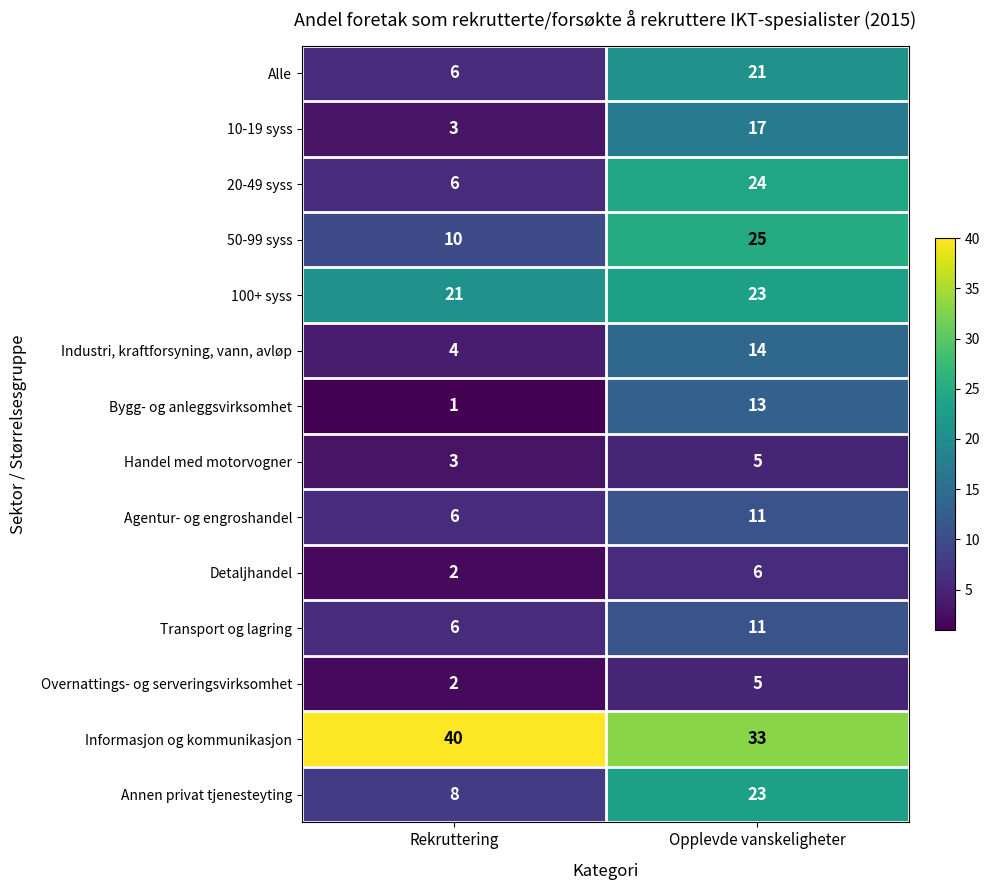

Reading left to right, list all the values displayed in this chart.

Alle: 6	21
10-19 syss: 3	17
20-49 syss: 6	24
50-99 syss: 10	25
100+ syss: 21	23
Industri, kraftforsyning, vann, avløp: 4	14
Bygg- og anleggsvirksomhet: 1	13
Handel med motorvogner: 3	5
Agentur- og engroshandel: 6	11
Detaljhandel: 2	6
Transport og lagring: 6	11
Overnattings- og serveringsvirksomhet: 2	5
Informasjon og kommunikasjon: 40	33
Annen privat tjenesteyting: 8	23